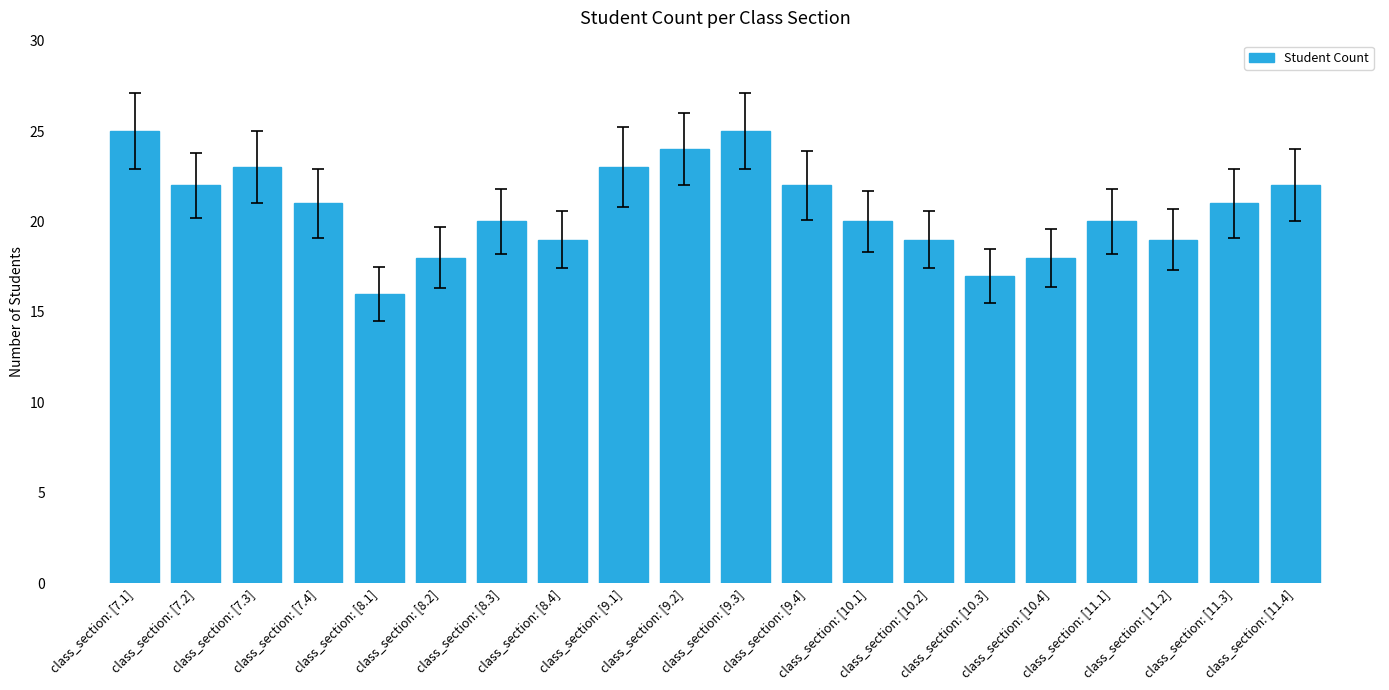

Reading left to right, what are all the values shown in this chart?

25	22	23	21	16	18	20	19	23	24	25	22	20	19	17	18	20	19	21	22